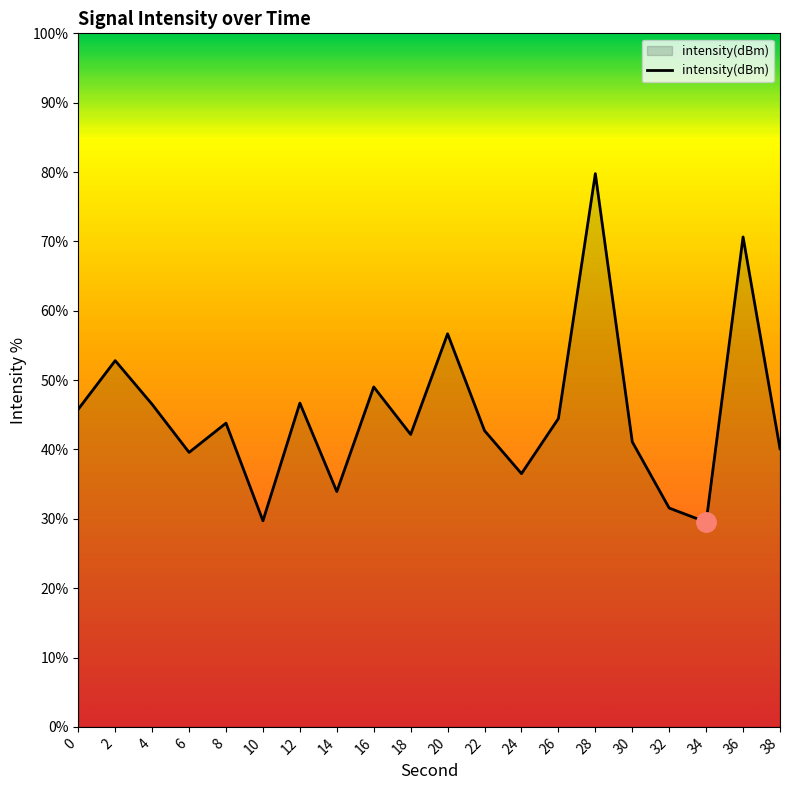

What is the sum of all values?

903.0